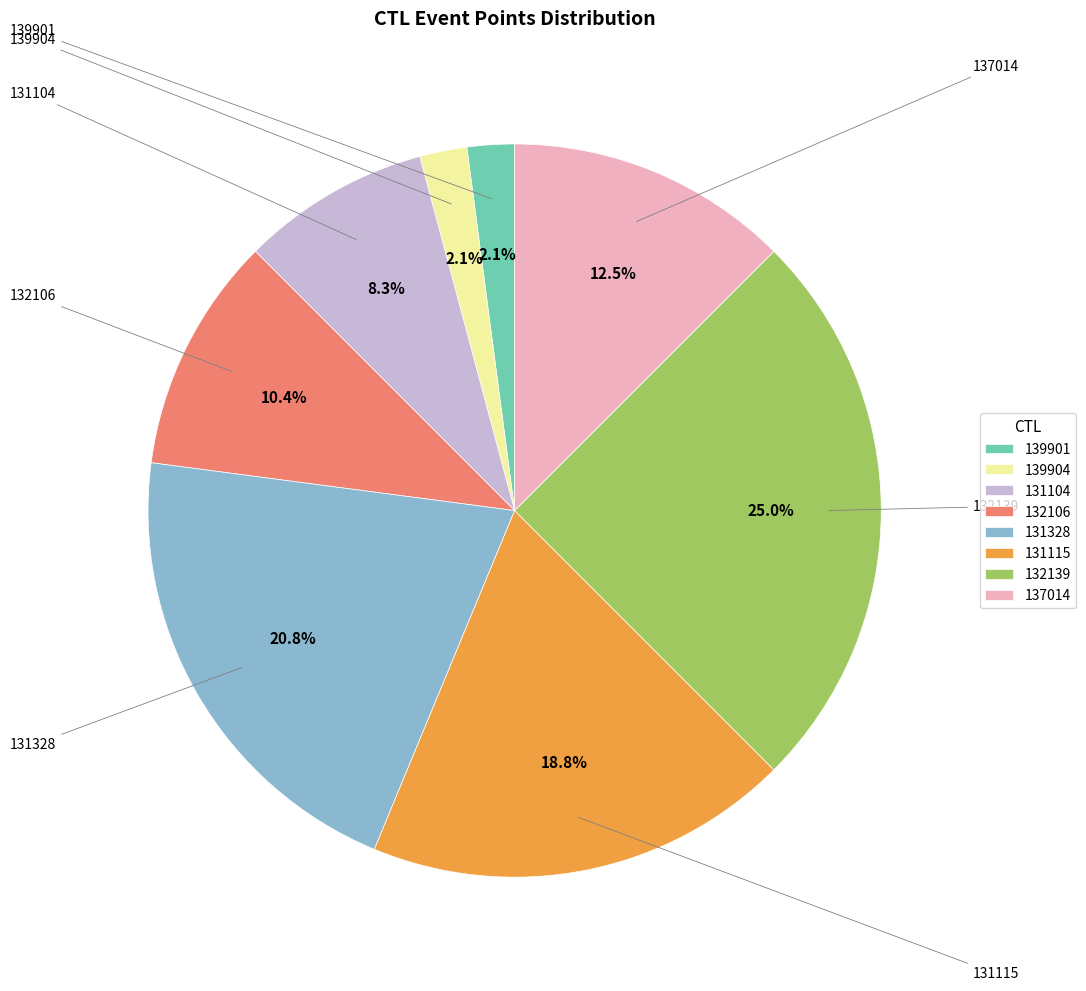

Is the sum of 131104 and 132106 greater than half?

No